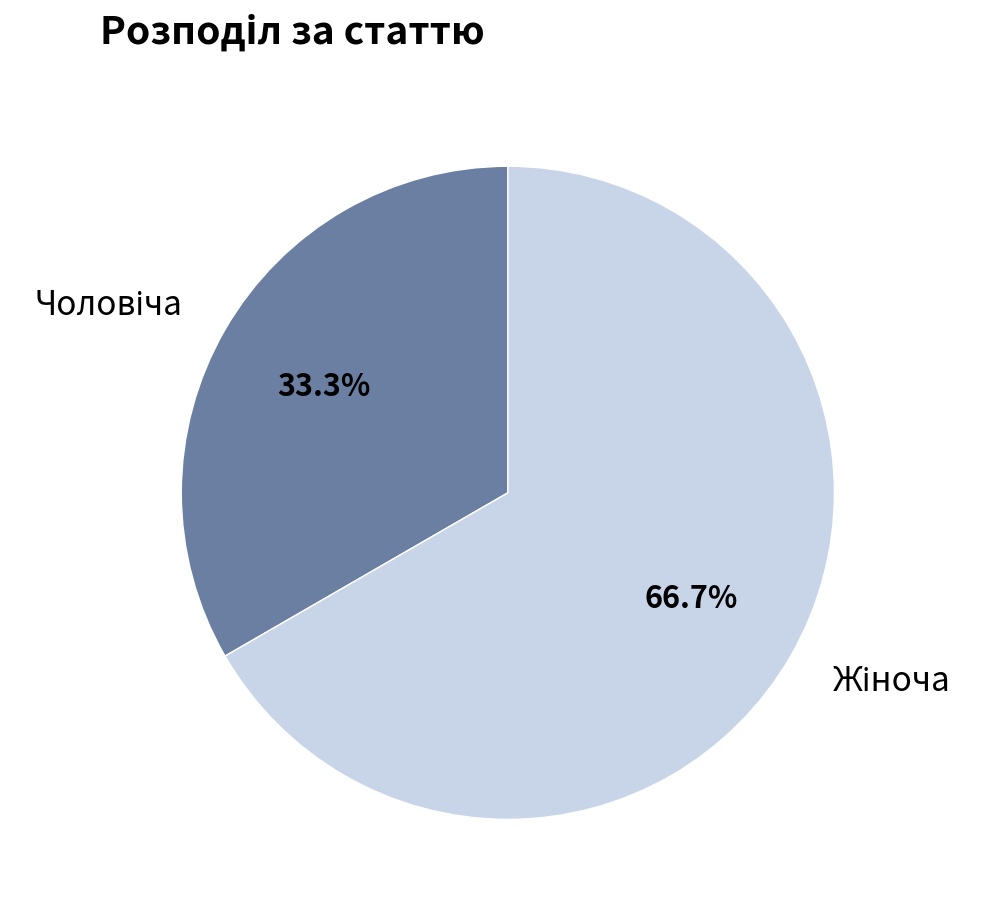

Count the number of slices in the pie.

2